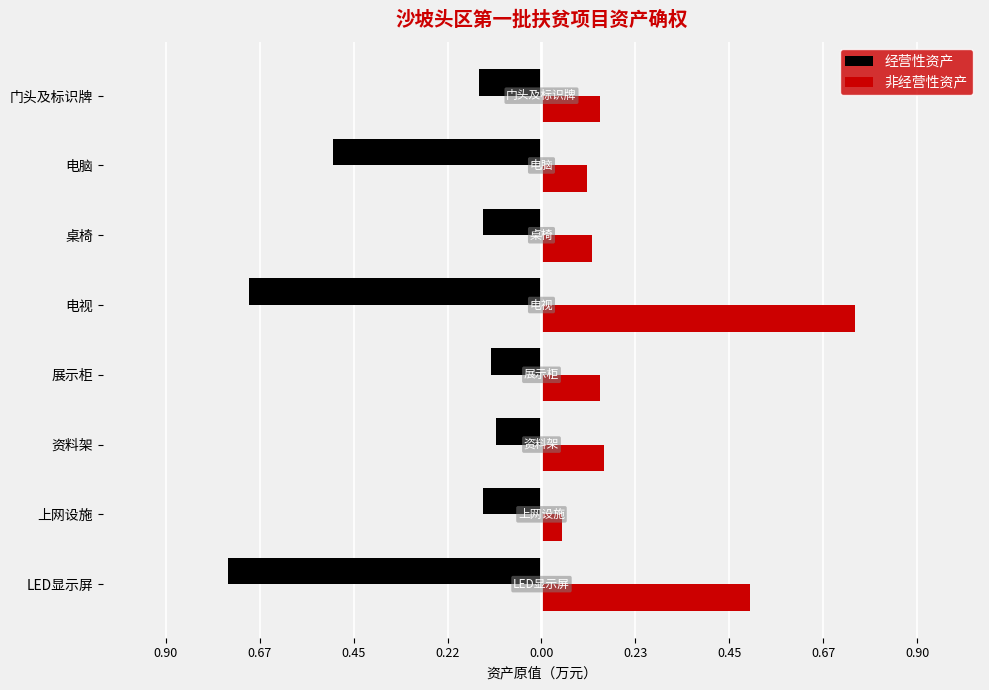

What are all the series names shown in the legend?

经营性资产, 非经营性资产